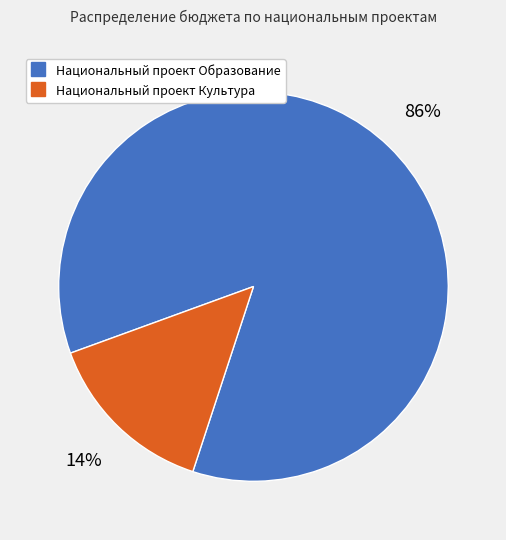

To the nearest percent, what is the combined percentage of Национальный проект Образование and Национальный проект Культура?

100%